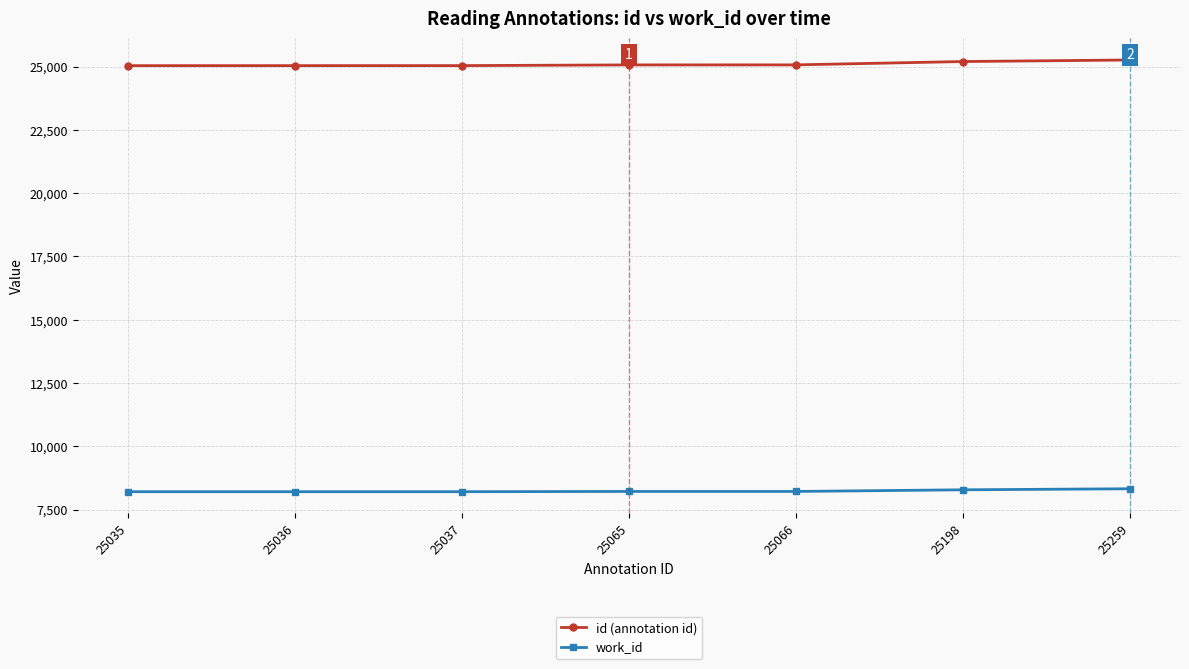

True or false: id (annotation id) has a value of 42926 at 25065.

False